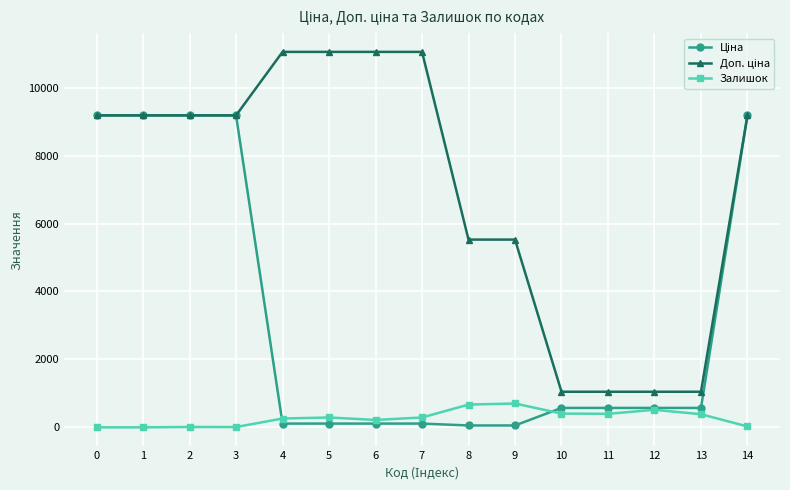

How many categories are shown in the chart?

15